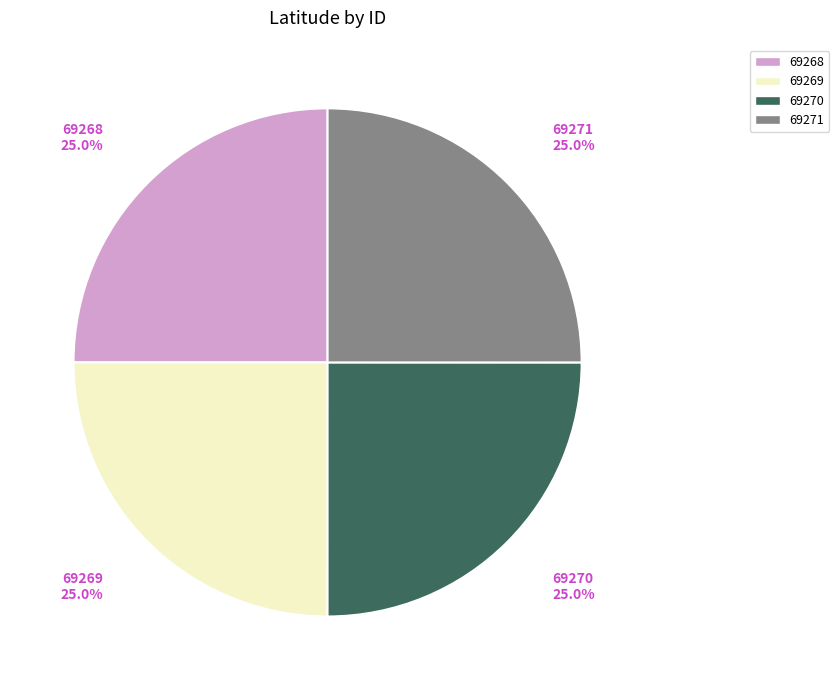

The 69268 slice represents 34% of the pie. True or false?

False